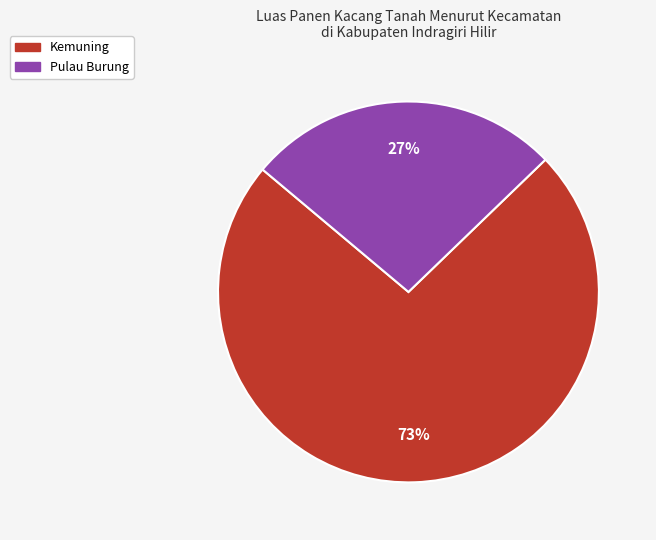

How many slices are in this pie chart?

2